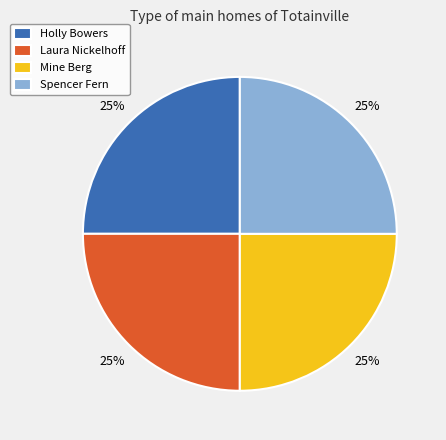

To the nearest percent, what percentage of the pie is Mine Berg?

25%